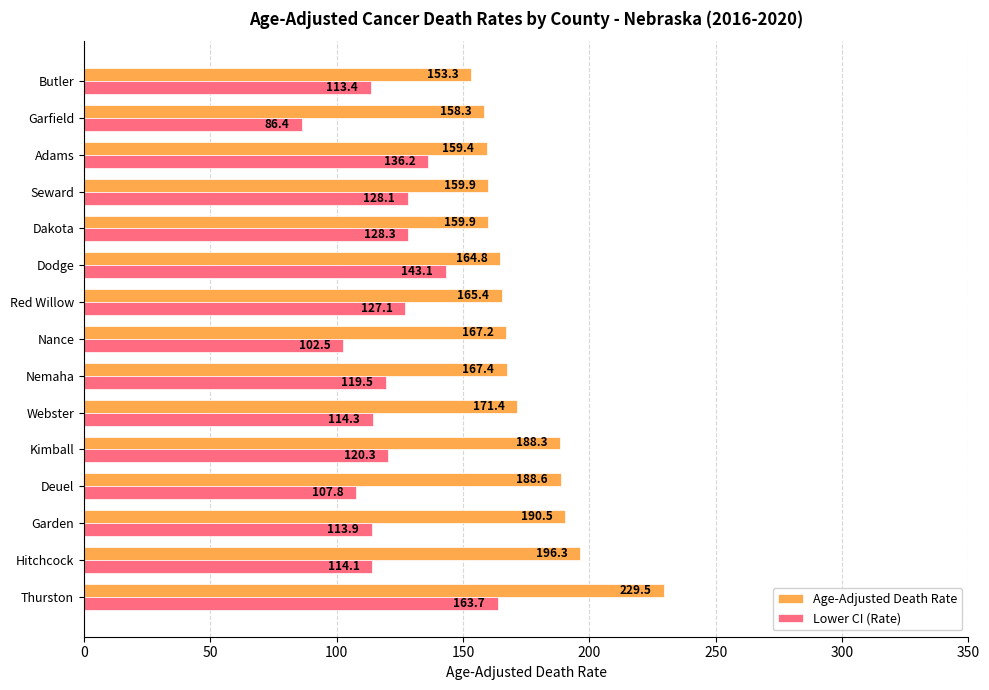

Which series has the widest spread of values?

Lower CI (Rate)